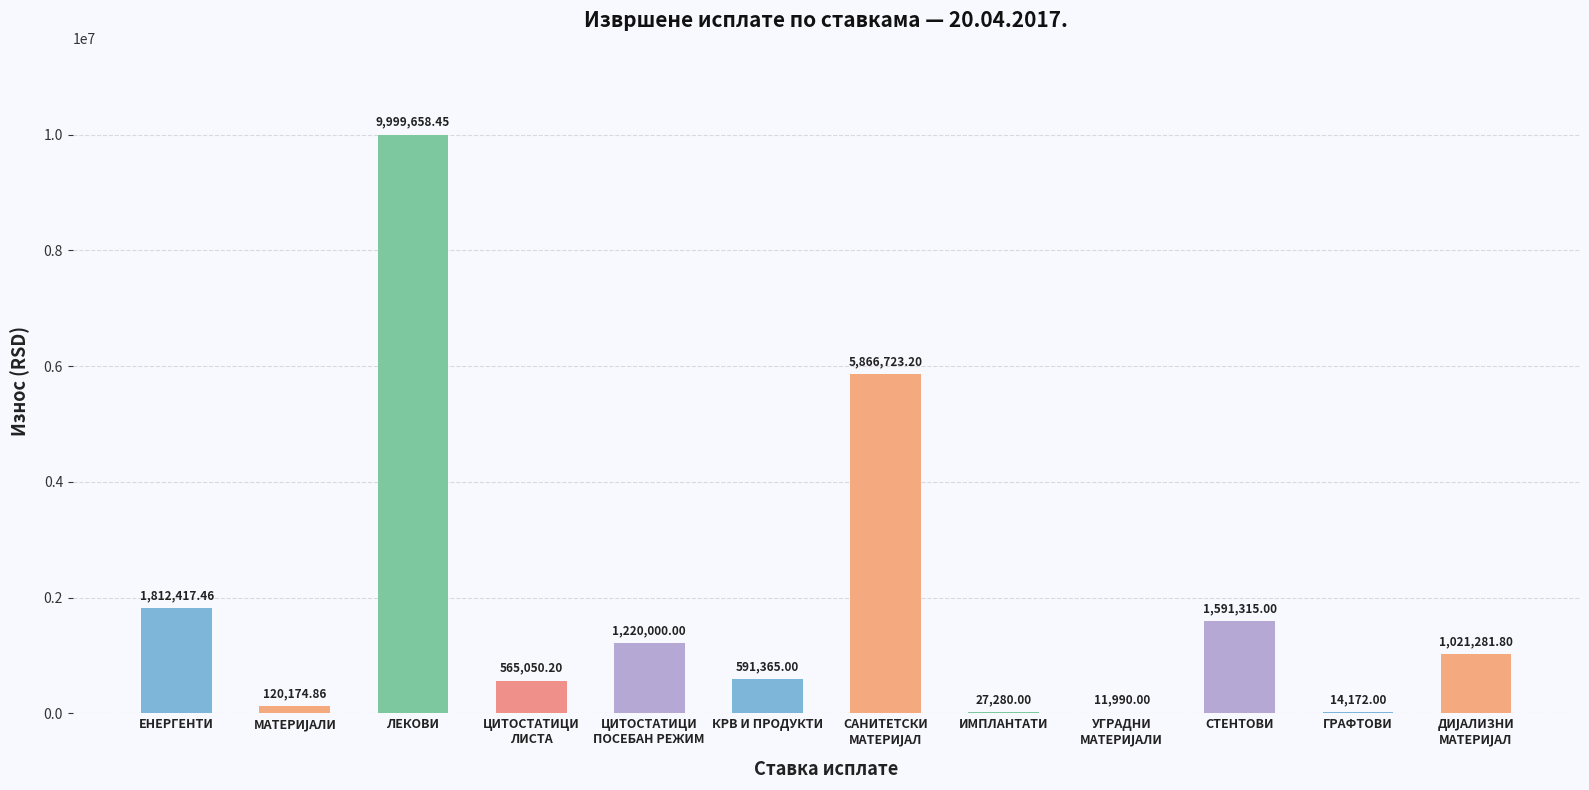

What is the sum of all values?

22841428.0